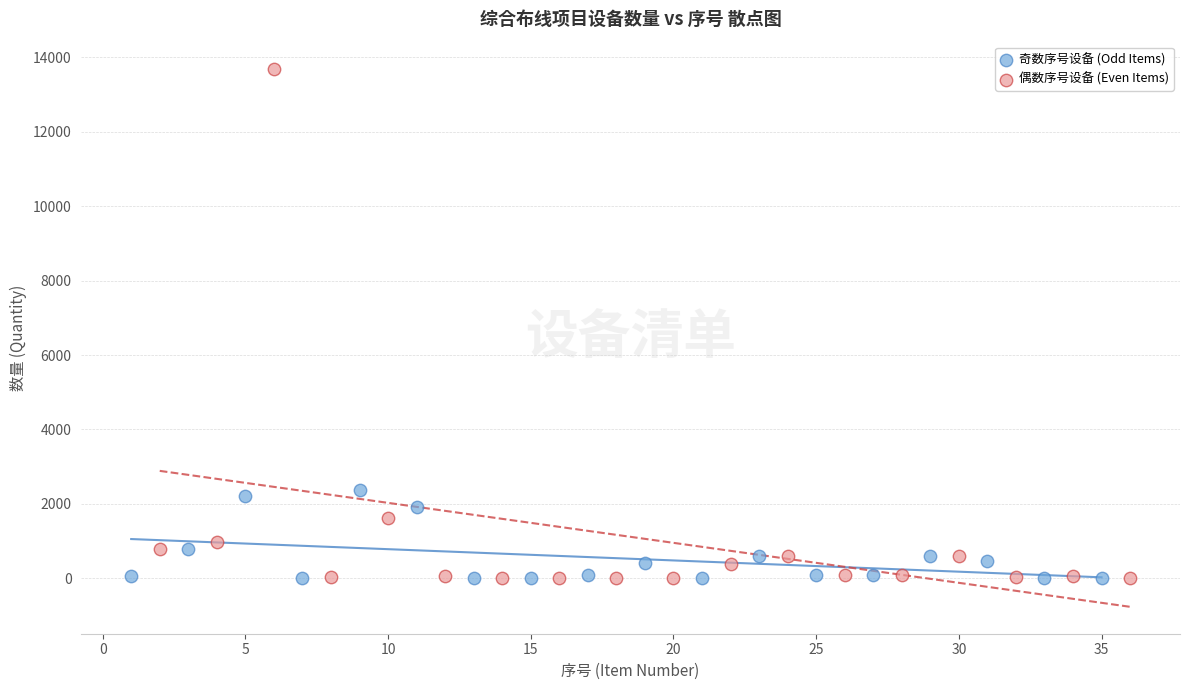

Which series has the largest Y range (max minus min)?

偶数序号设备 (Even Items)